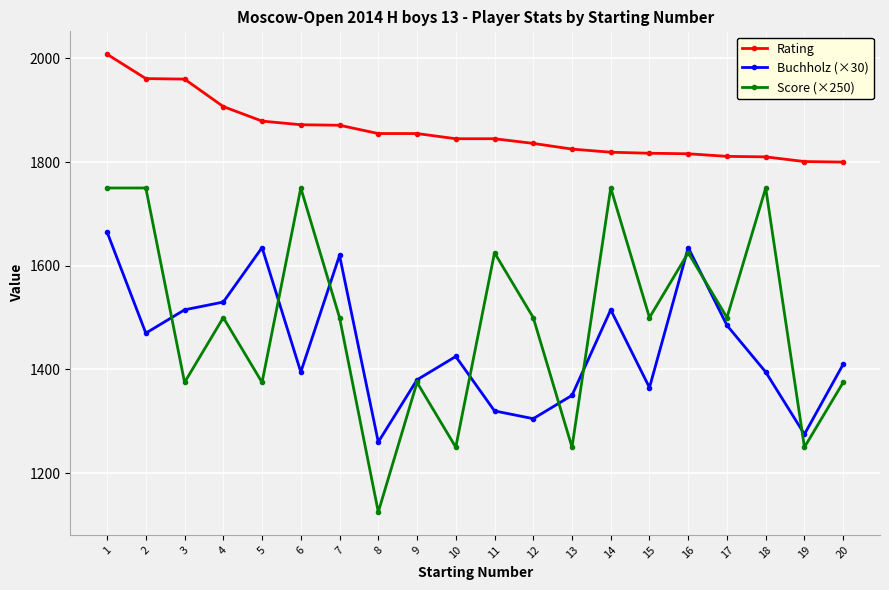

How many values in the Rating series are below 1845?

9